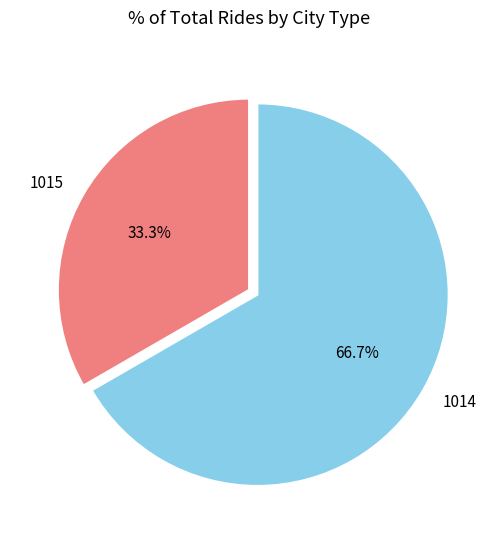

Rank the categories by value from lowest to highest.

1015, 1014